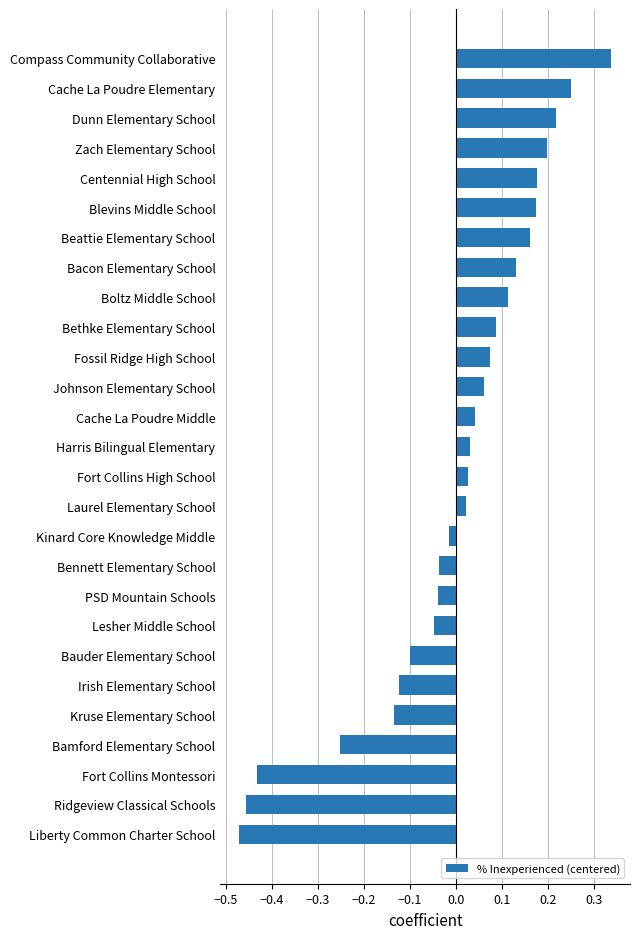

How many data points are less than 0?

11